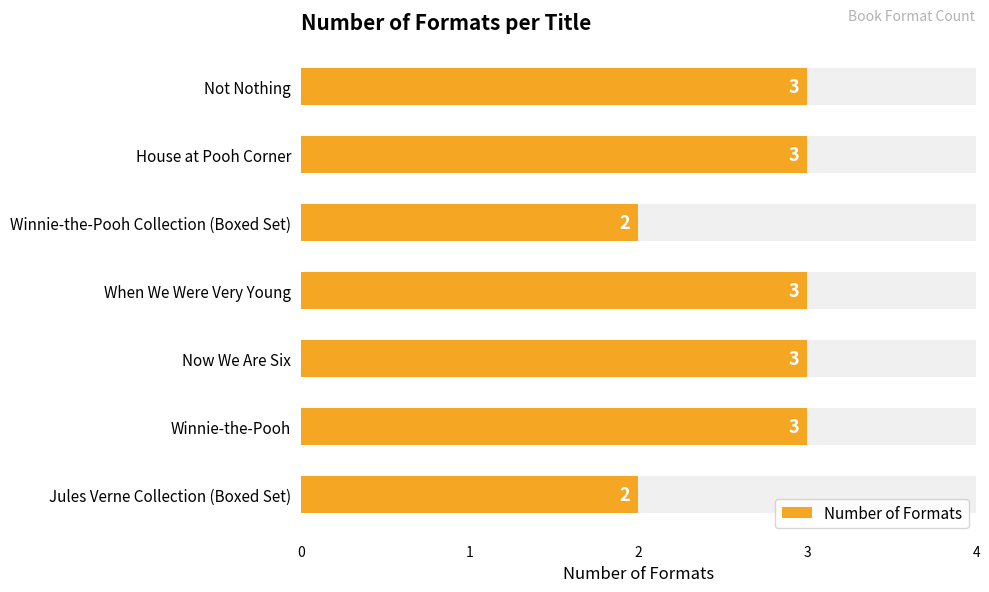

What is the minimum value shown in the chart?

2